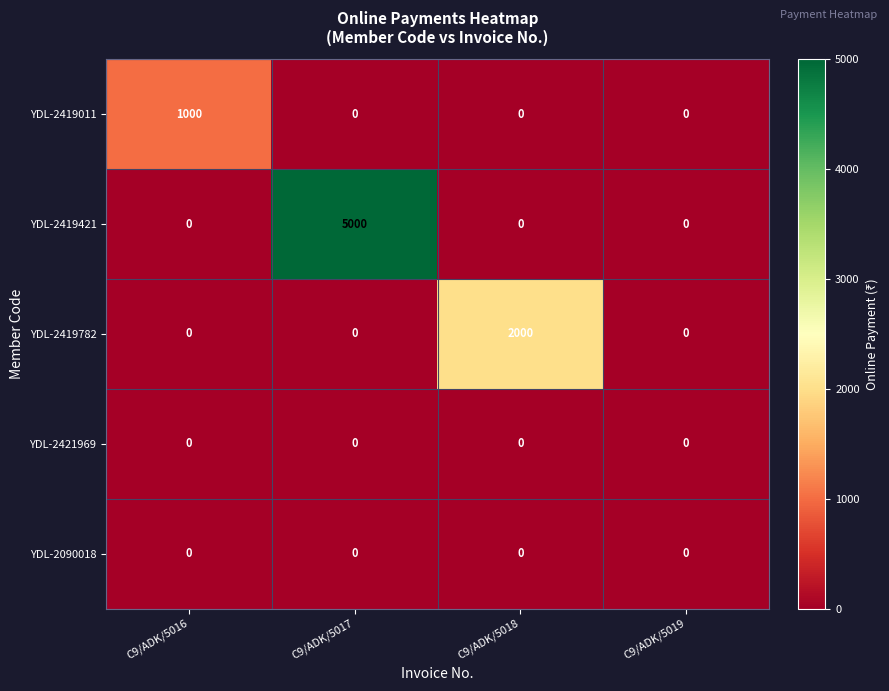

Which category has the highest value across all series?

C9/ADK/5017